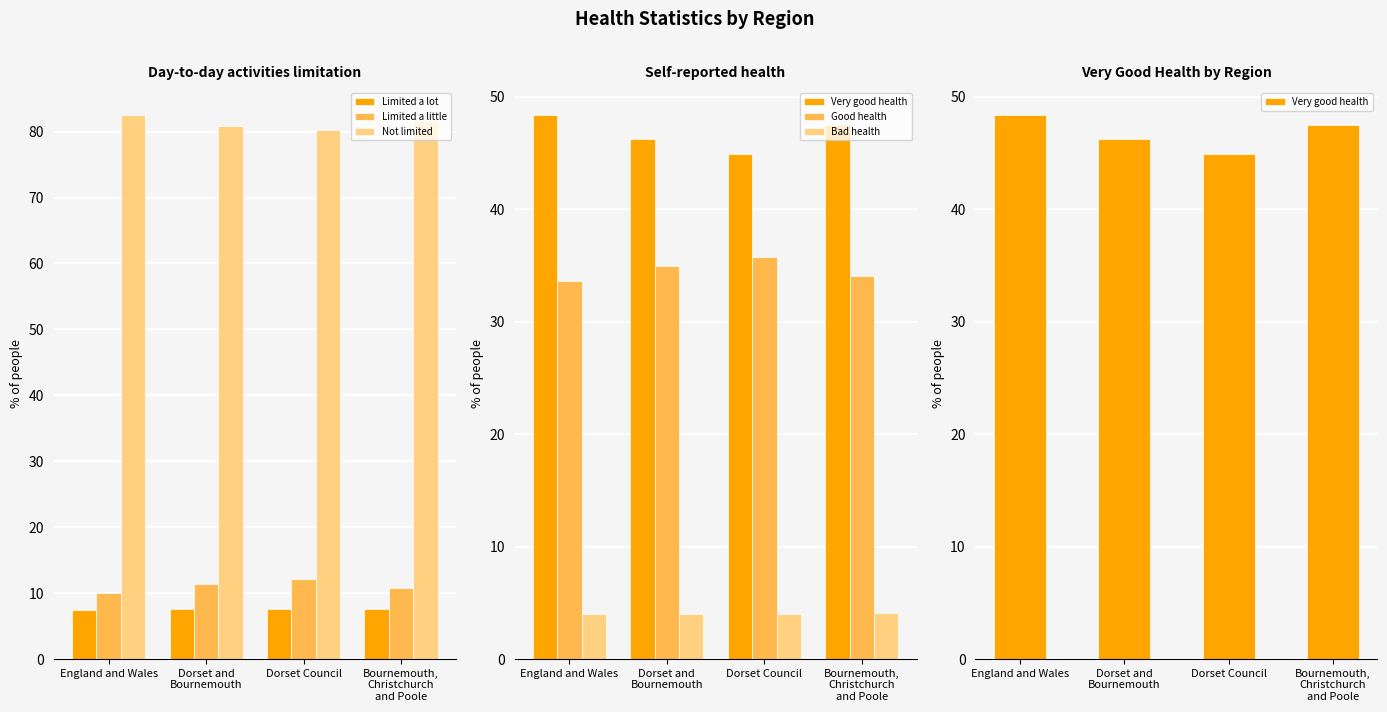

How many values in the Bad health series are below 4?

1